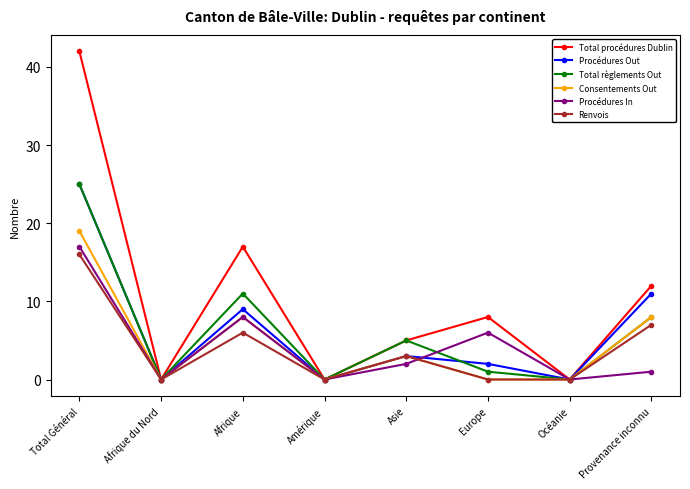

Is this an area chart (filled region under the line)?

No